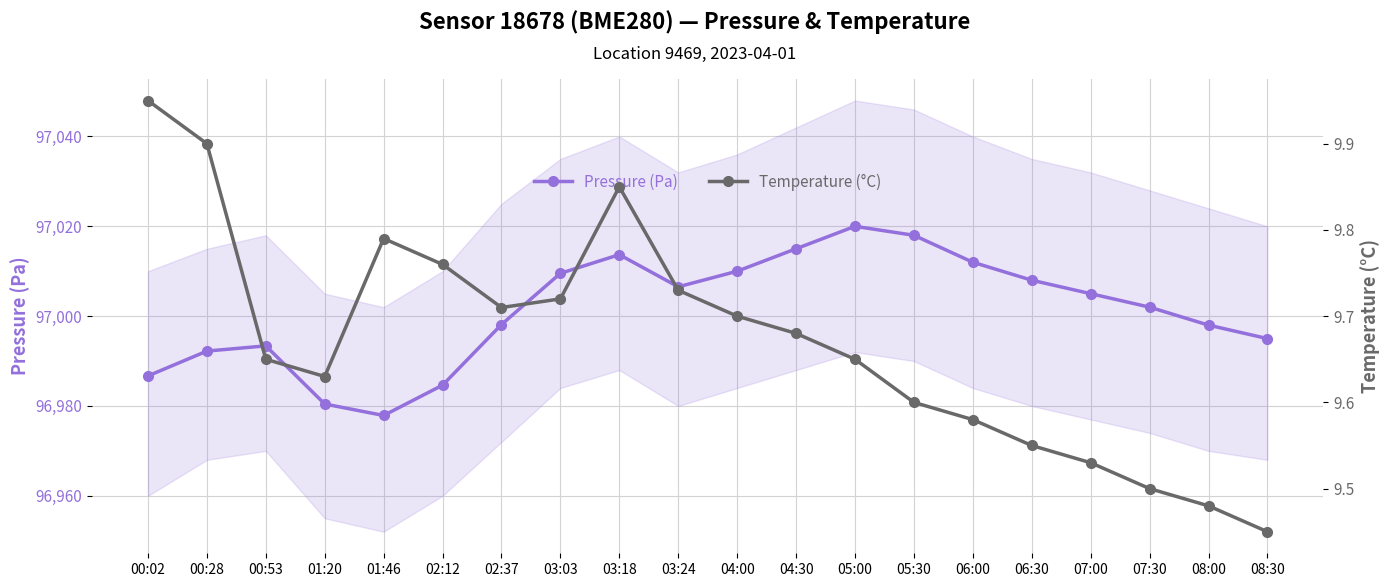

At which category does Pressure (Pa) reach its first local valley?

01:46